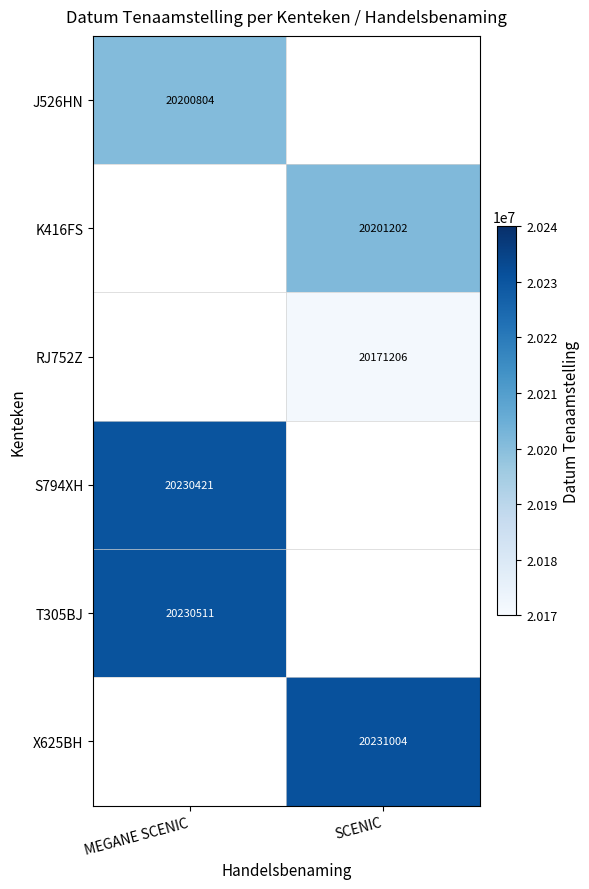

Is it true that X625BH equals 20231004 at SCENIC?

True